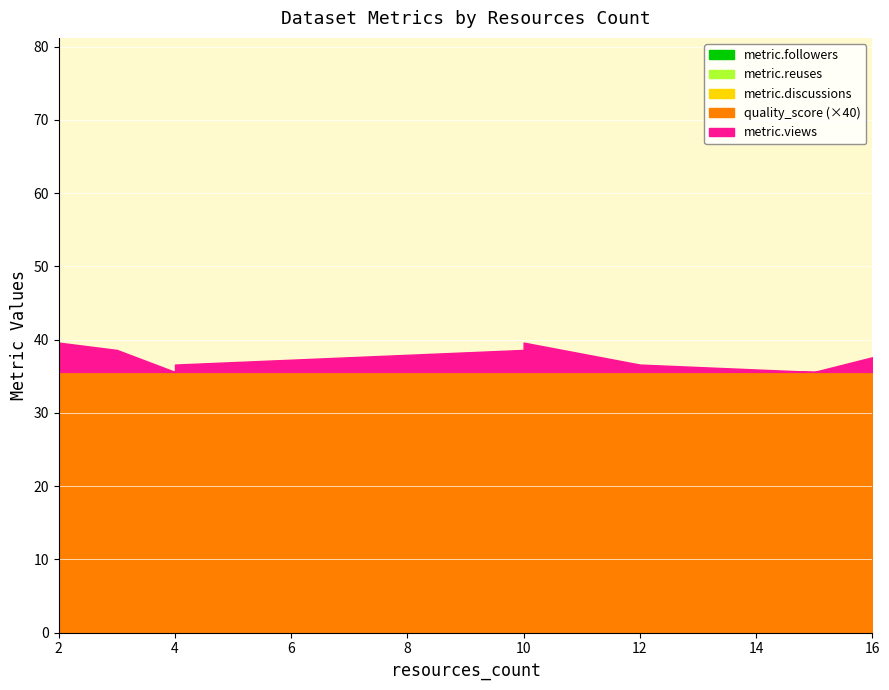

What is the difference between the metric.views values at 4 and 3?

2.0